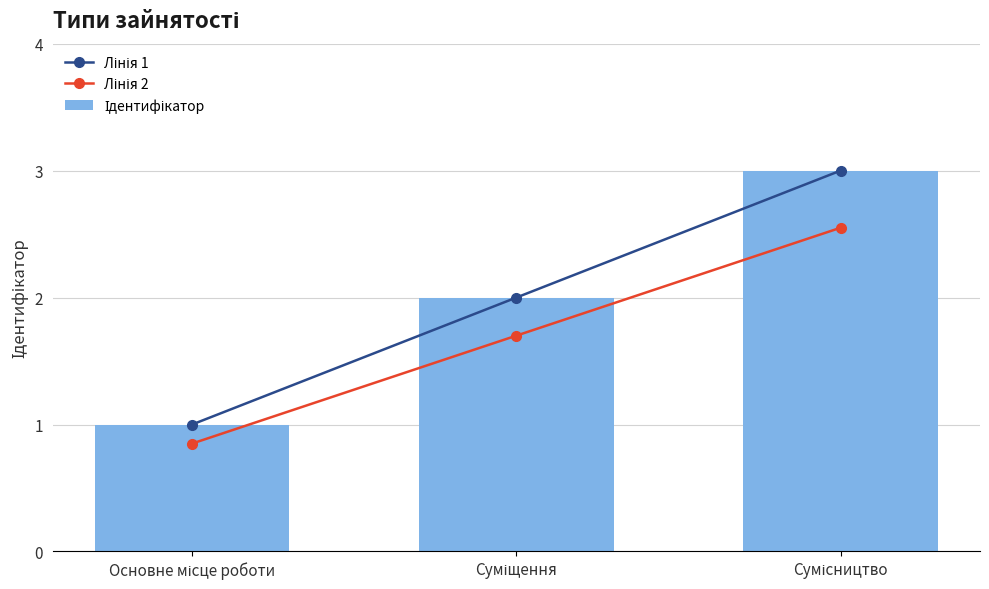

List the labels in order of Лінія 2 value, smallest first.

Основне місце роботи, Суміщення, Сумісництво